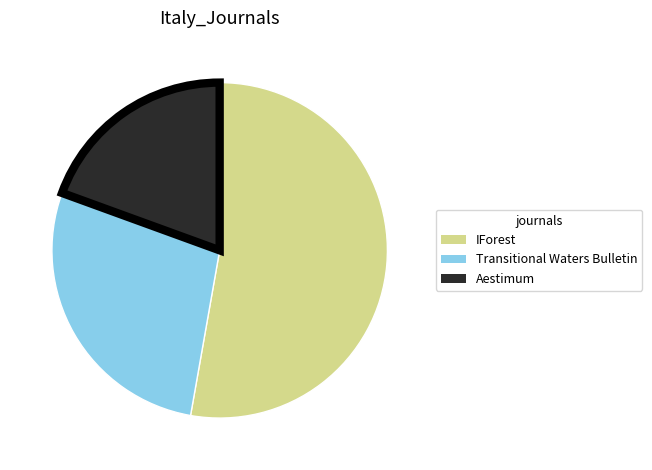

Is it true that IForest is 45% of the pie?

False